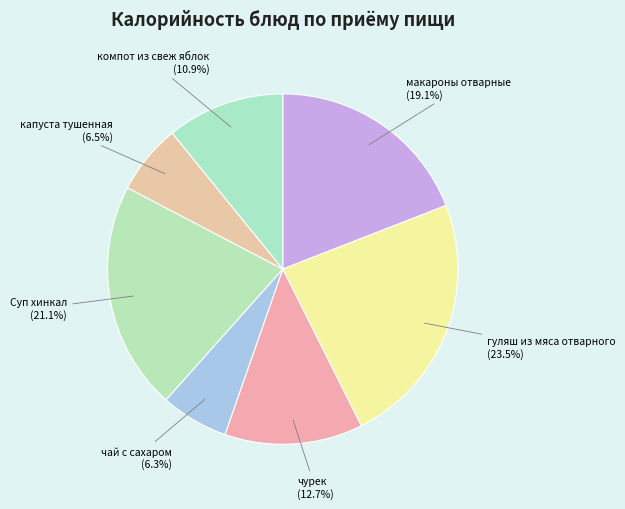

Combined, what portion of the pie is макароны отварные and Суп хинкал?

40.2%